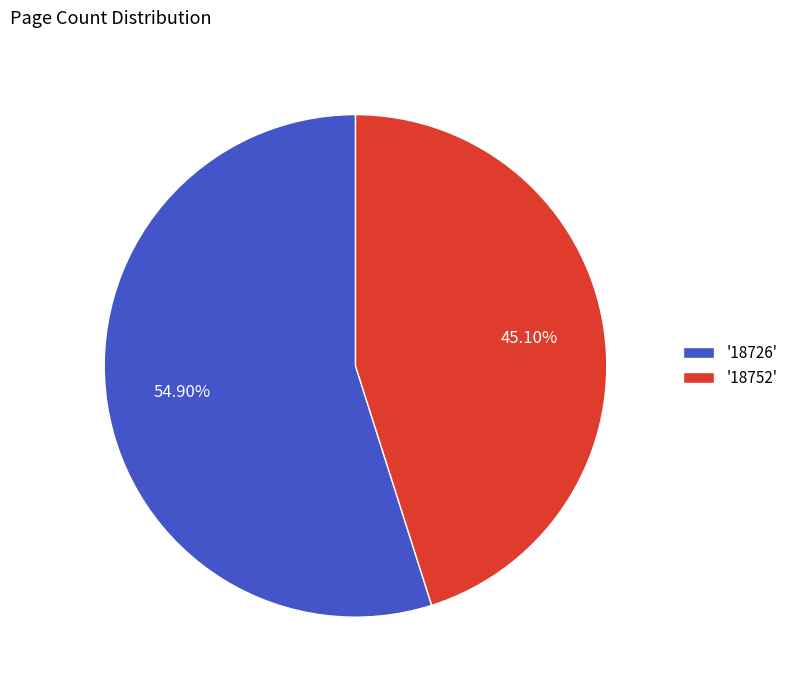

Between '18726' and '18752', which is larger?

'18726'